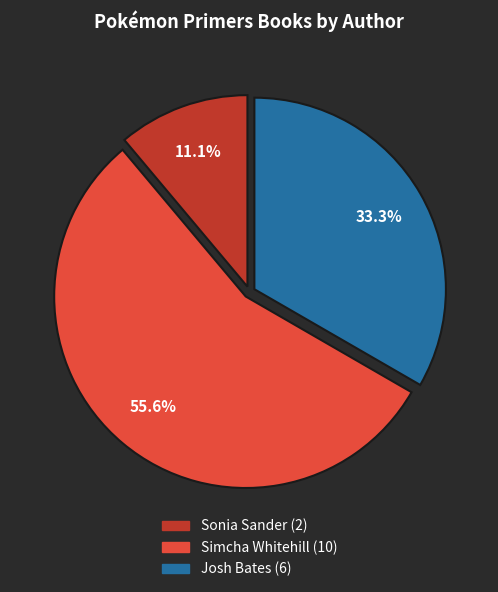

Is there a majority slice in this chart?

Yes